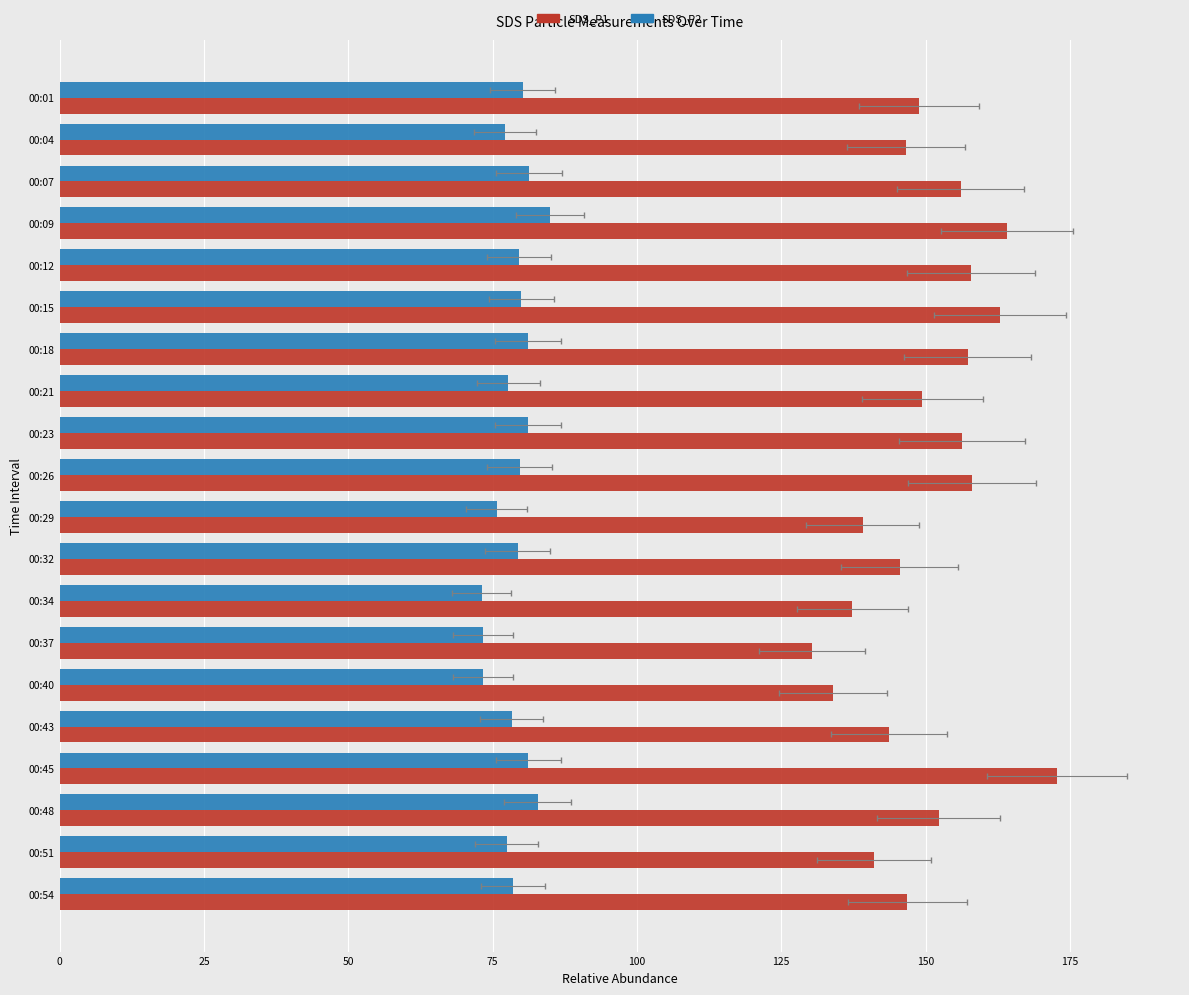

How many values in the SDS_P1 series are below 149?

10